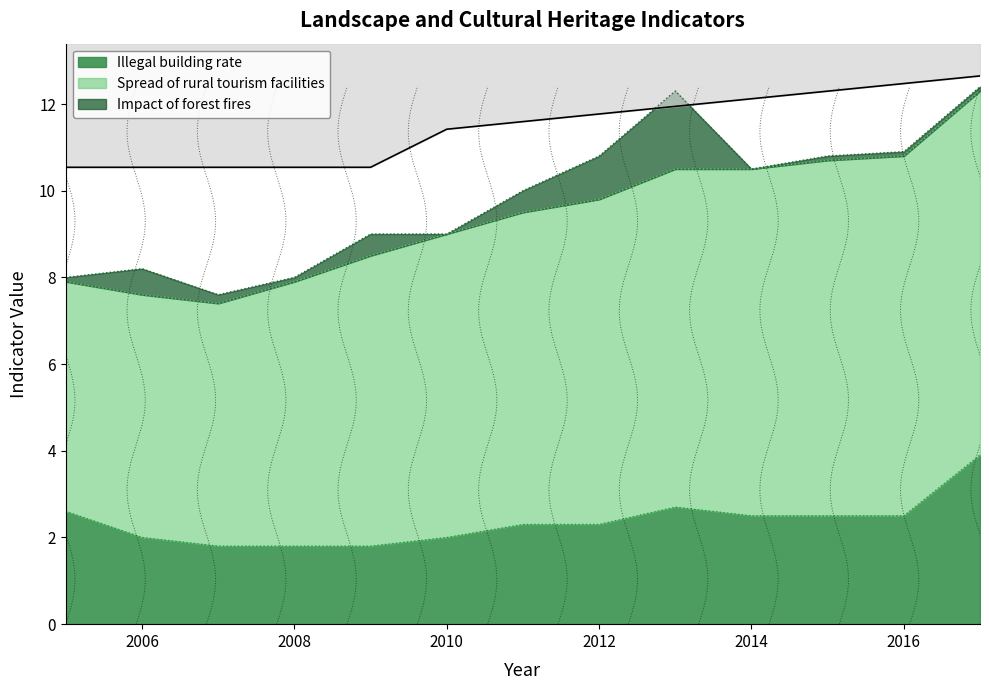

Rank the categories by Spread of rural tourism facilities value from lowest to highest.

2005, 2006, 2007, 2008, 2009, 2010, 2011, 2012, 2013, 2014, 2015, 2016, 2017